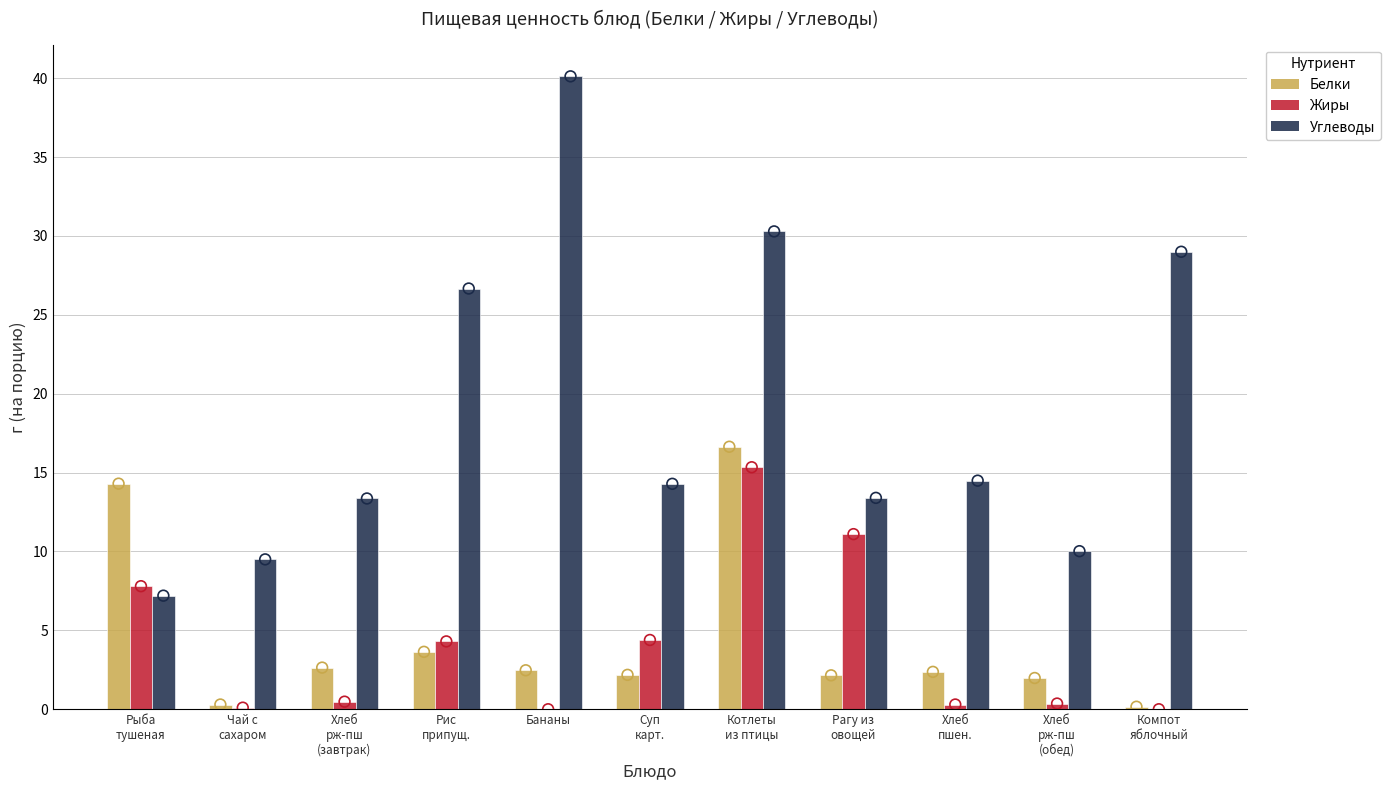

At how many categories does at least one series exceed 20?

4